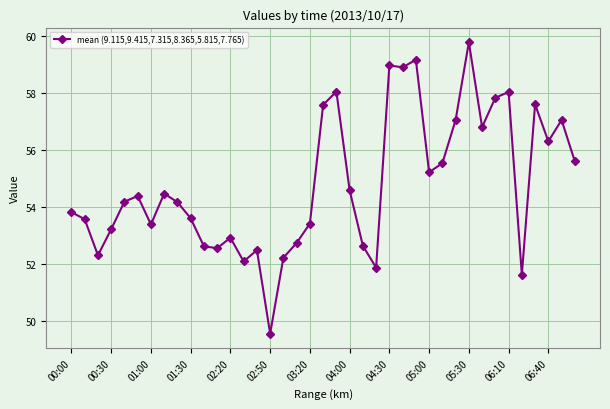

What is the maximum value shown in the chart?

59.8